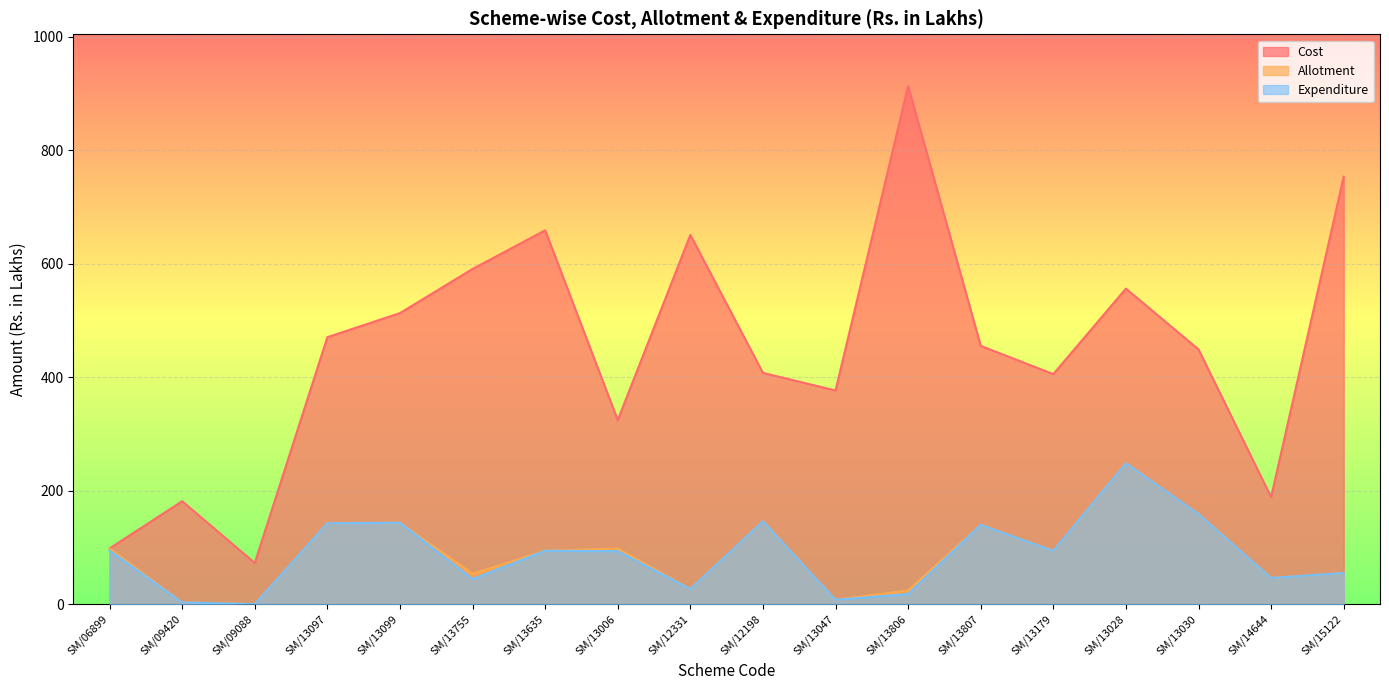

Which category has the highest value in the Expenditure series?

SM/13028